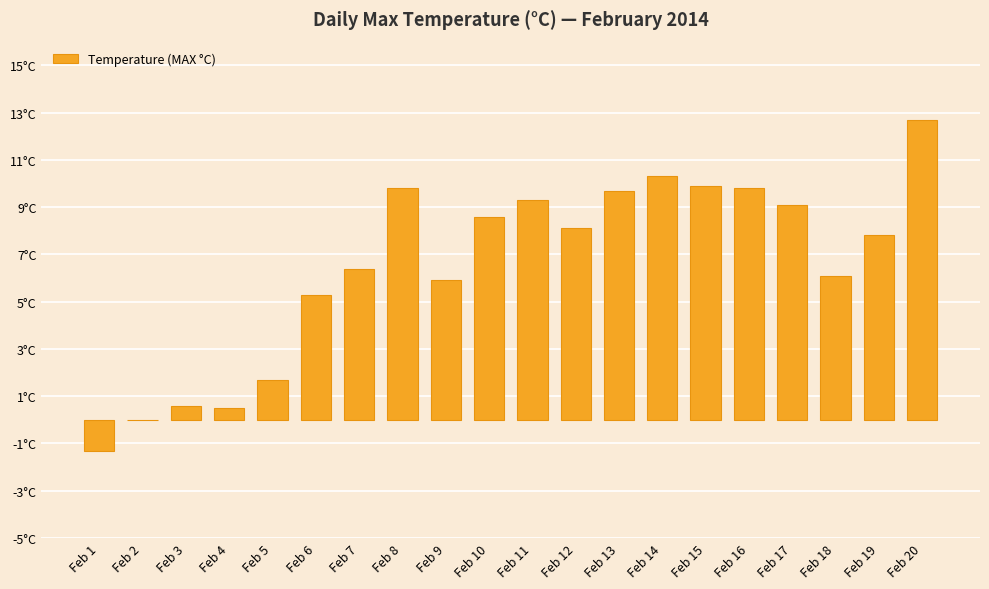

At which label is the value closest to 5?

Feb 6